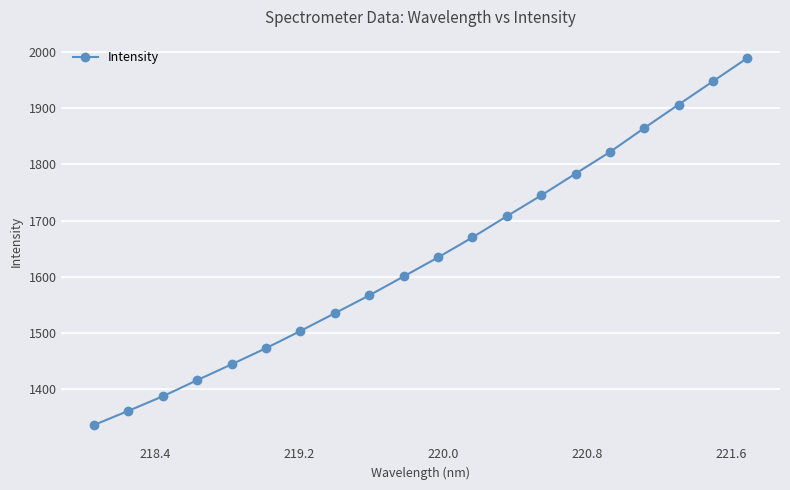

True or false: the data has more than 1 interior local peaks.

False